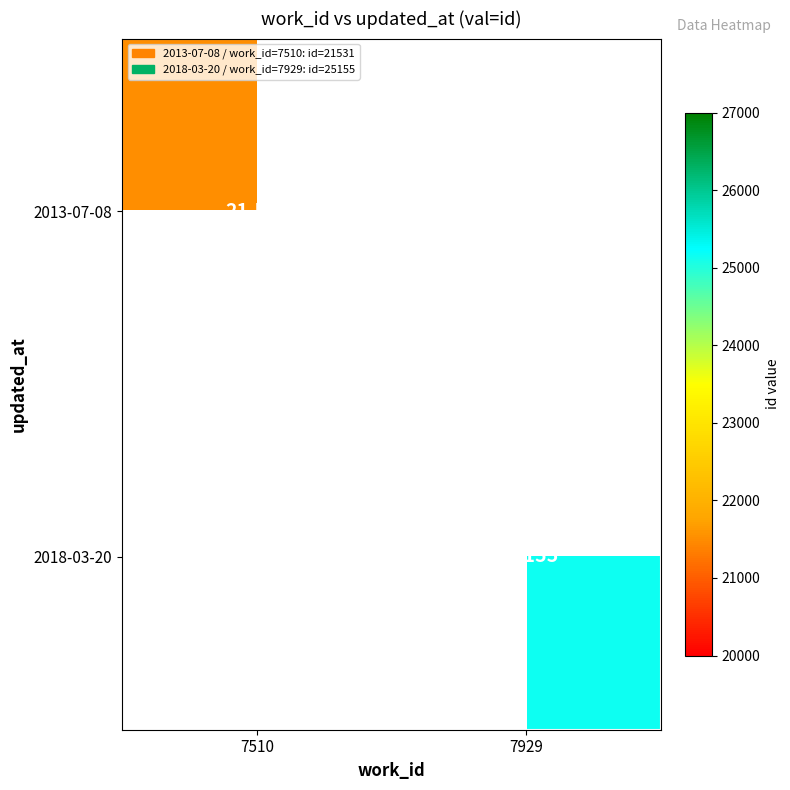

The 2013-07-08 series shows 31166.0 at 7510. True or false?

False